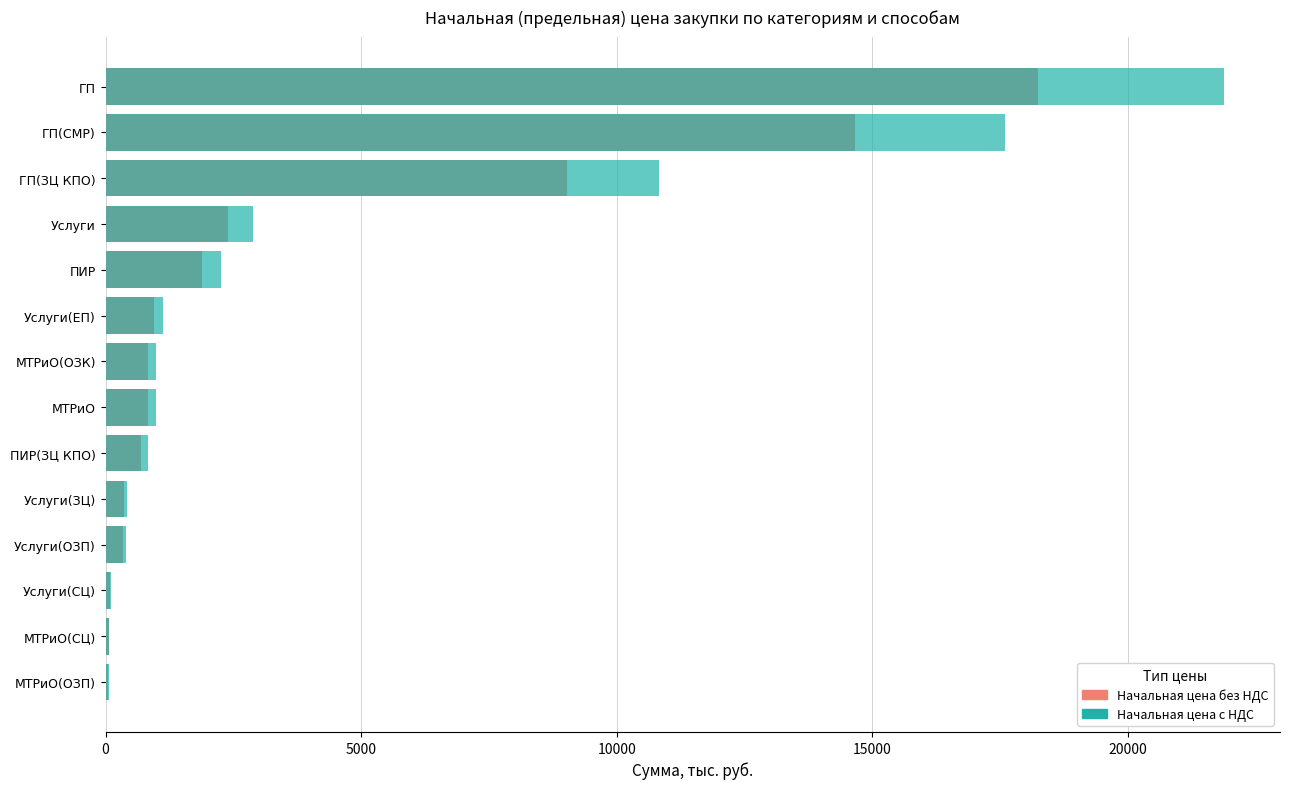

Does the chart contain stacked bars?

No